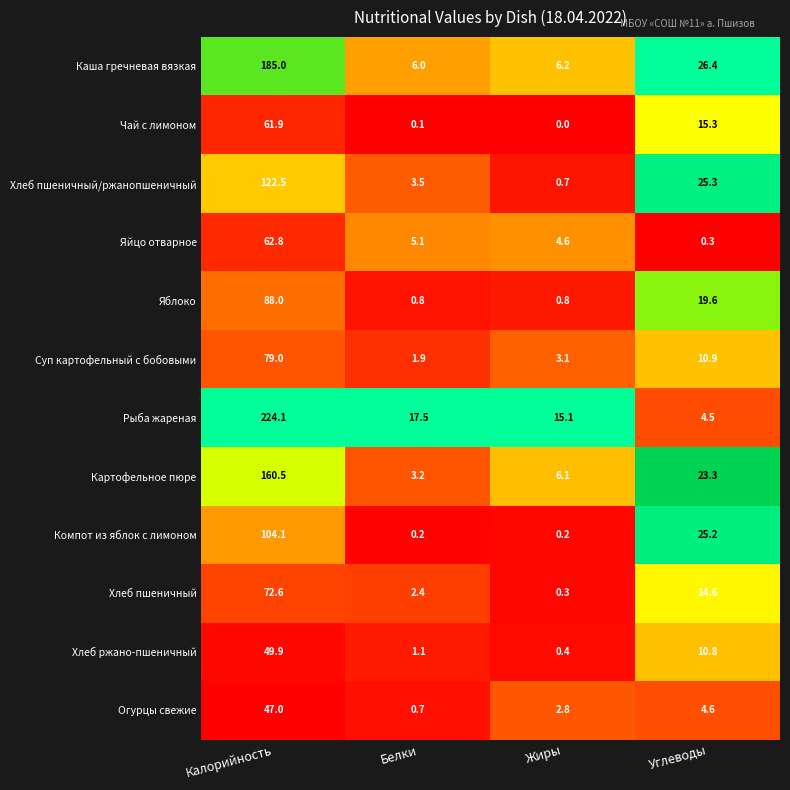

Rank the series by their maximum value, from lowest to highest.

Огурцы свежие, Хлеб ржано-пшеничный, Чай с лимоном, Яйцо отварное, Хлеб пшеничный, Суп картофельный с бобовыми, Яблоко, Компот из яблок с лимоном, Хлеб пшеничный/ржанопшеничный, Картофельное пюре, Каша гречневая вязкая, Рыба жареная